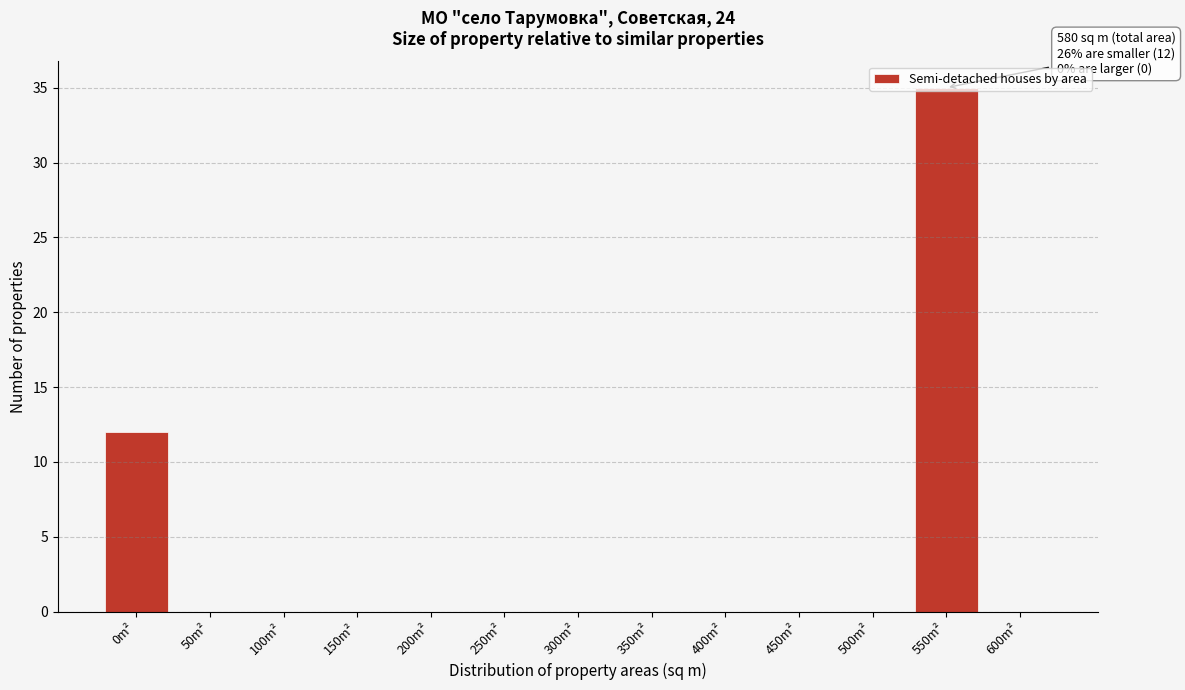

At which category does the chart reach its peak across all series?

550m²